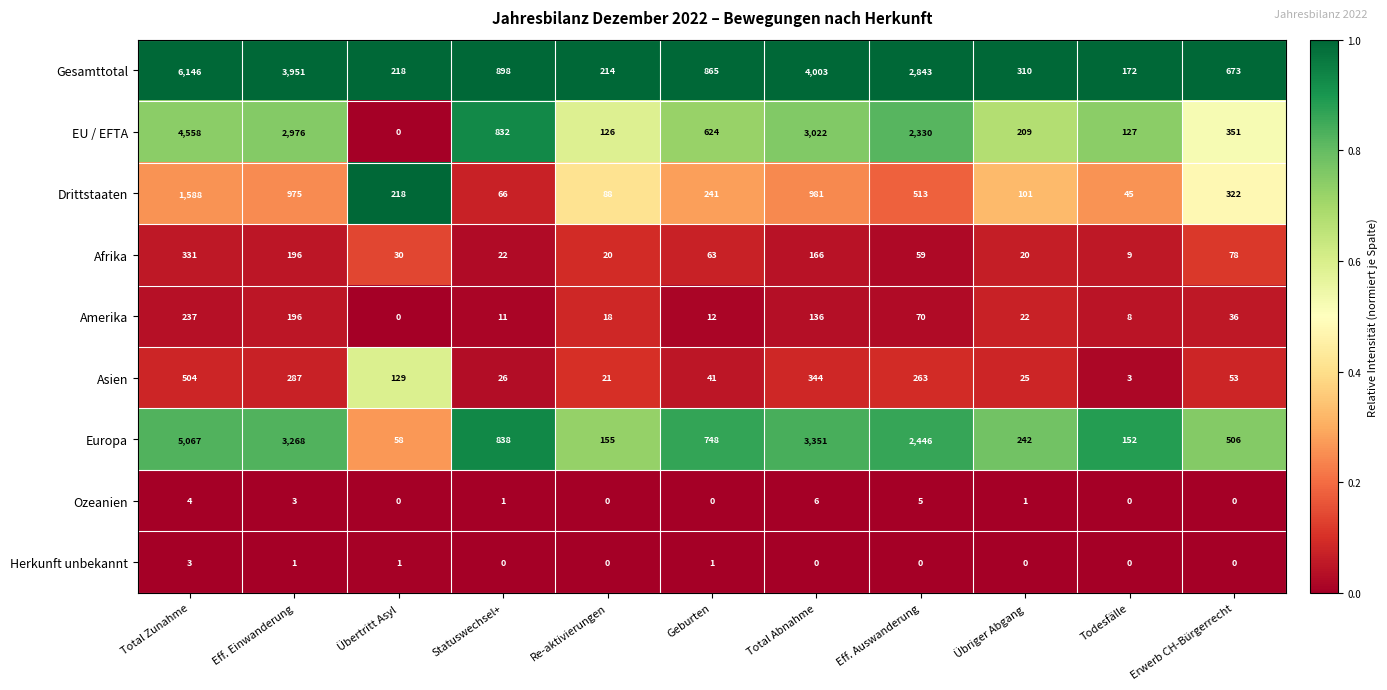

What is the total value across all series at Todesfälle?

516